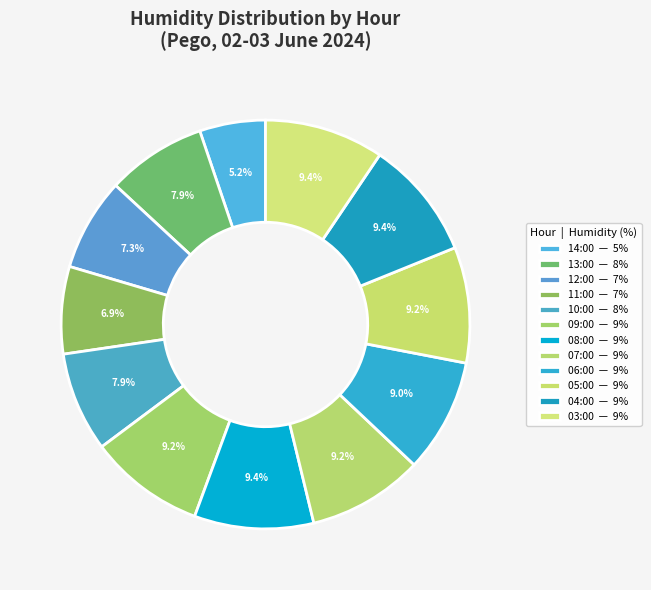

Rank the categories by value from highest to lowest.

08:00, 04:00, 03:00, 09:00, 07:00, 05:00, 06:00, 13:00, 10:00, 12:00, 11:00, 14:00